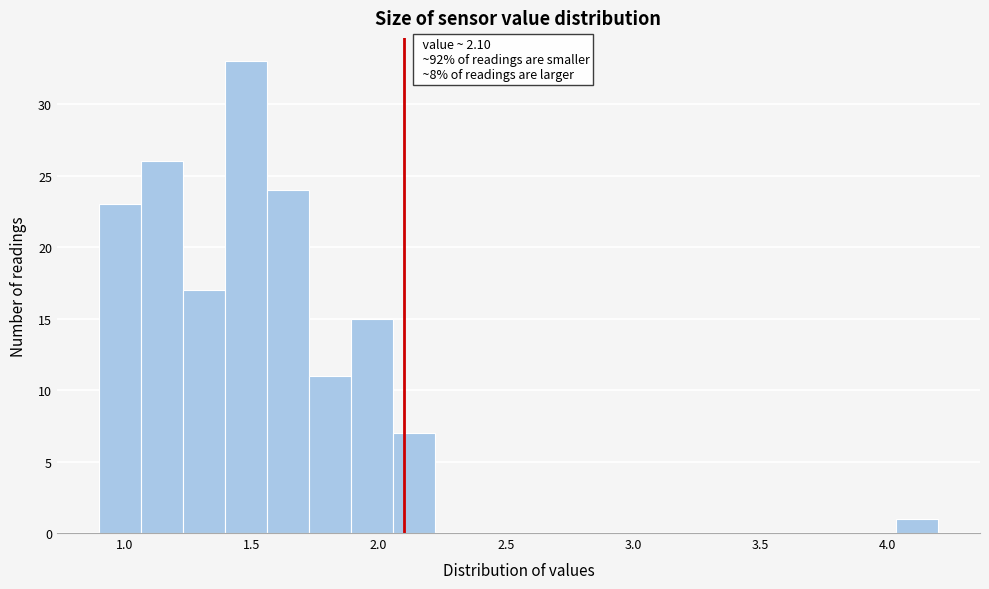

Read against the x-axis, roughly where is the centre of the tallest bar?

1.50